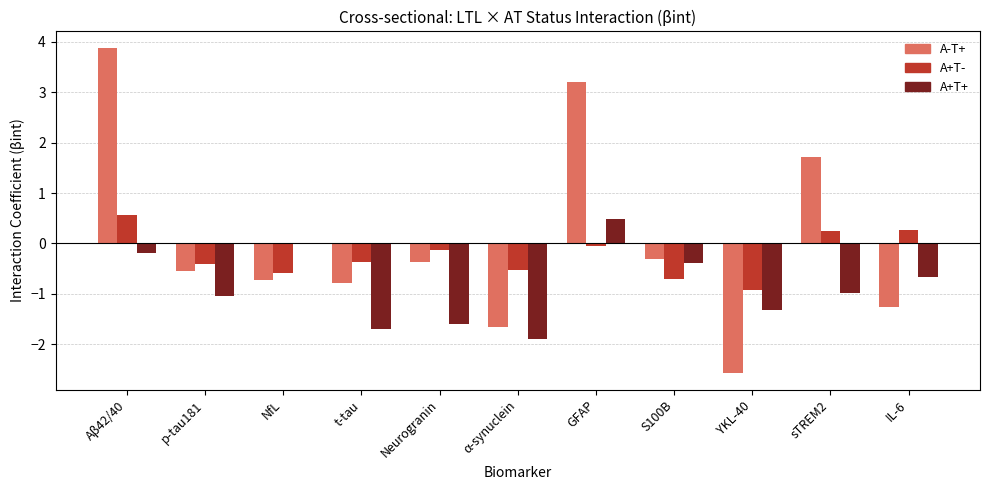

Where is A+T+ nearest to the value 0?

NfL